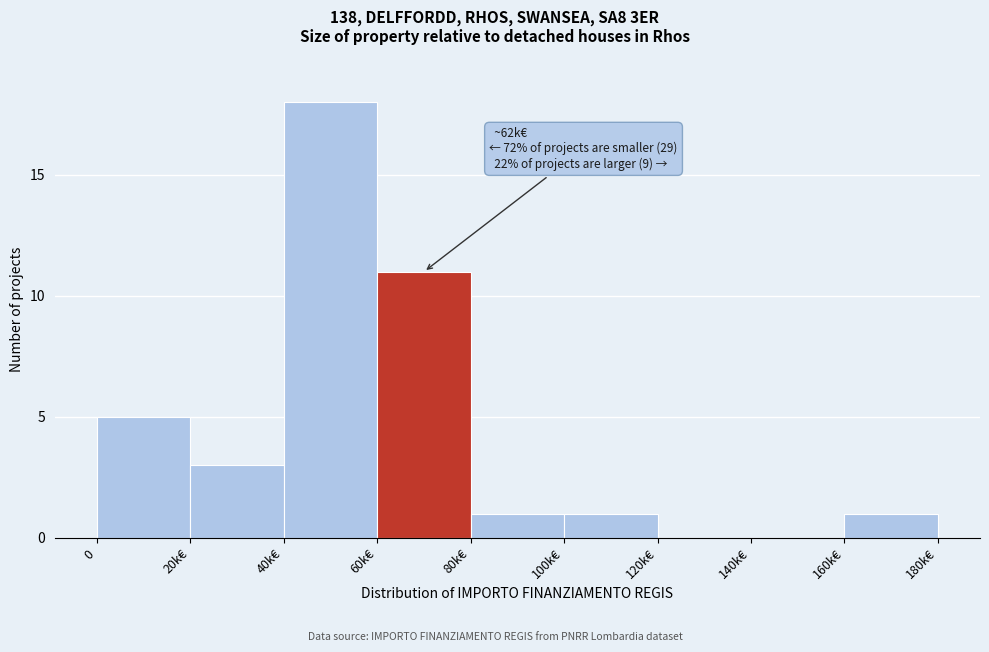

Reading left to right, extract all data points from this chart.

0=5	20k€=3	40k€=18	60k€=11	80k€=1	100k€=1	120k€=0	140k€=0	160k€=1